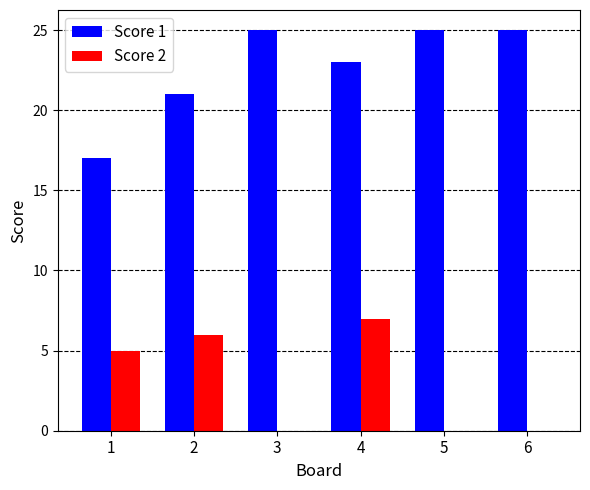

What is the maximum value shown in the chart?

25